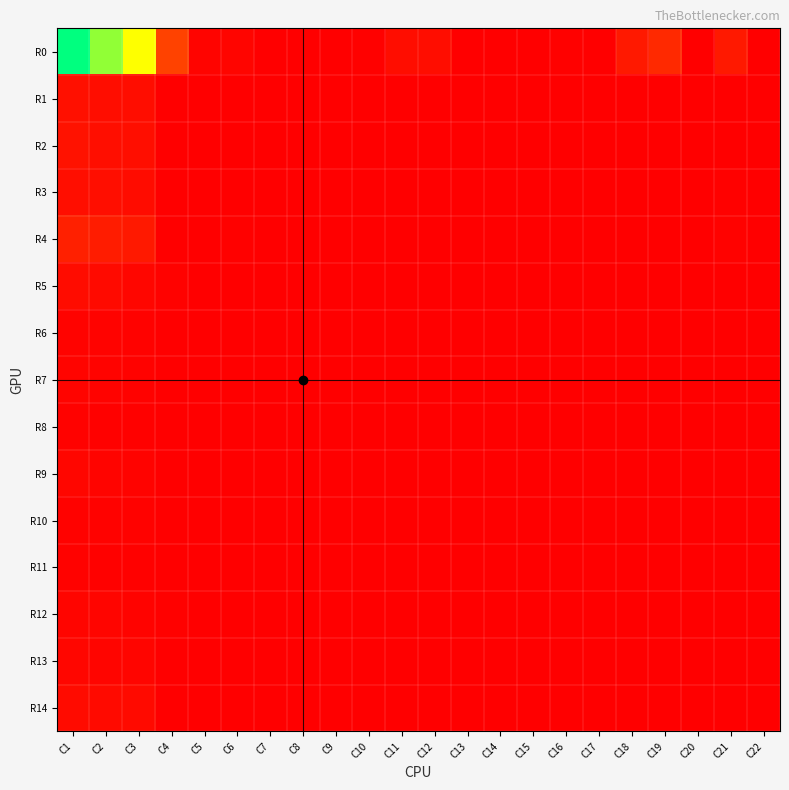

Rank the series at C7 from highest to lowest value.

R0, R4, R1, R2, R3, R5, R6, R7, R8, R9, R10, R11, R12, R13, R14